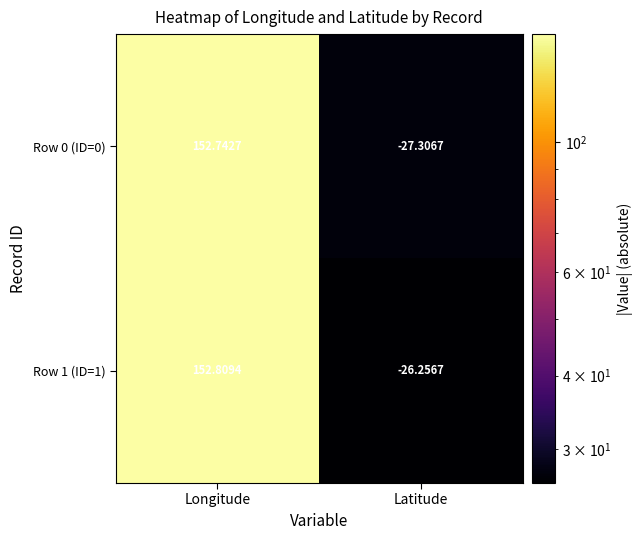

What is the minimum value shown in the chart?

-27.3